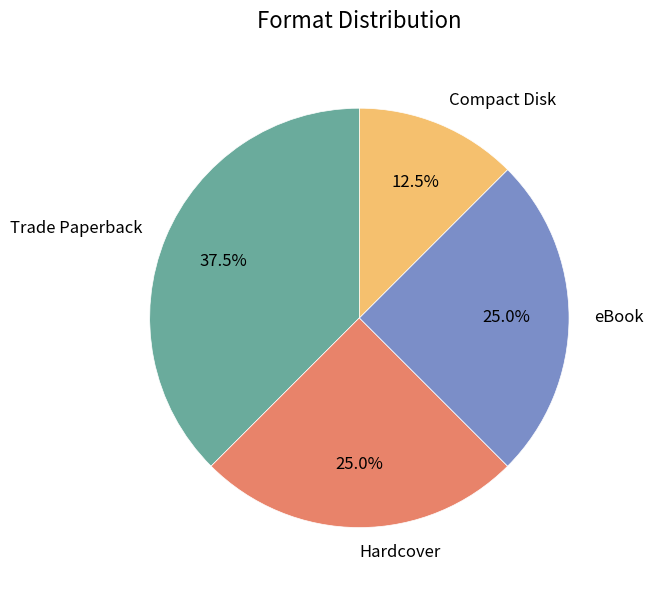

To the nearest percent, what percentage of the pie is eBook?

25%